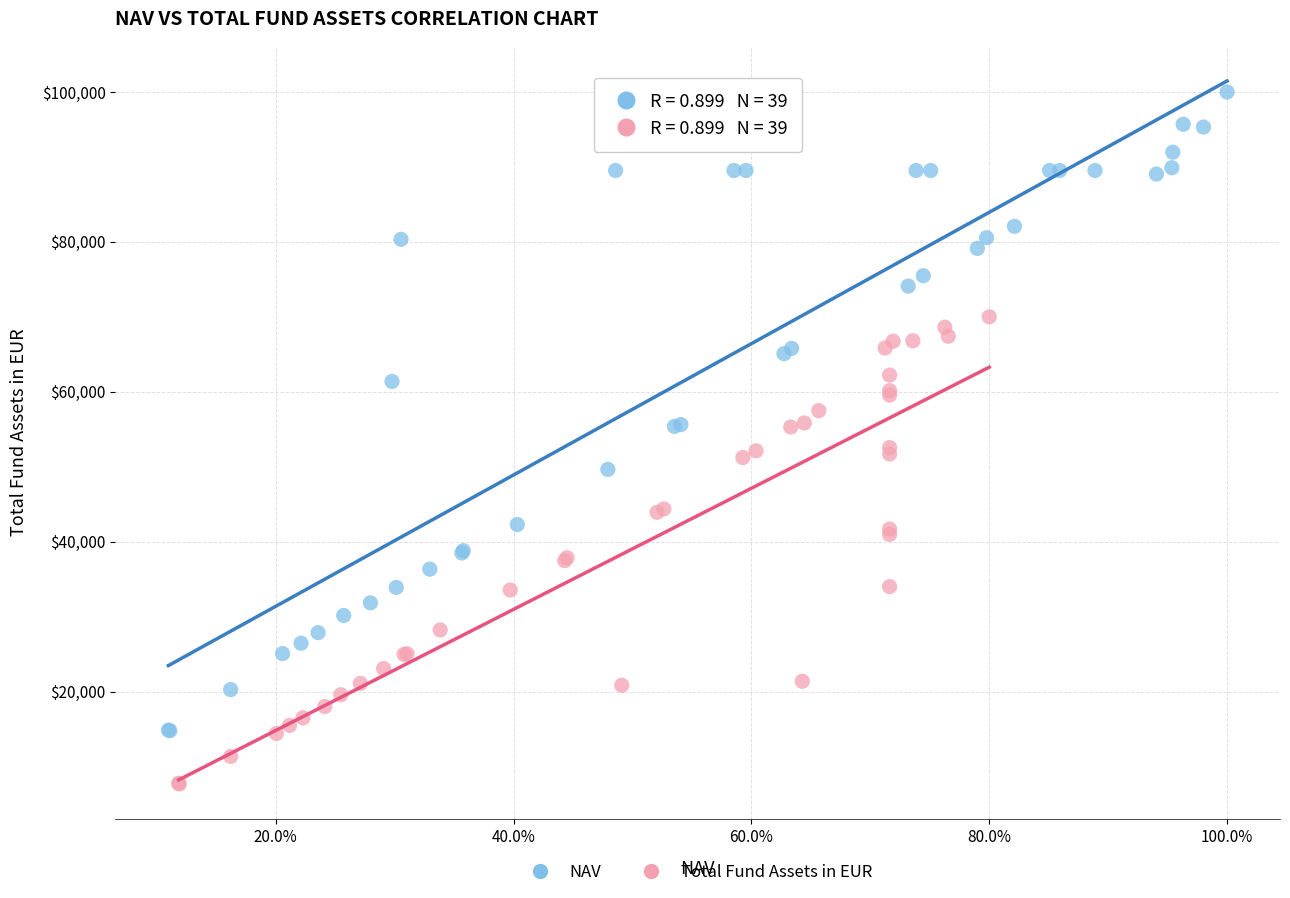

Which series contains the lowest Y value?

Total Fund Assets in EUR